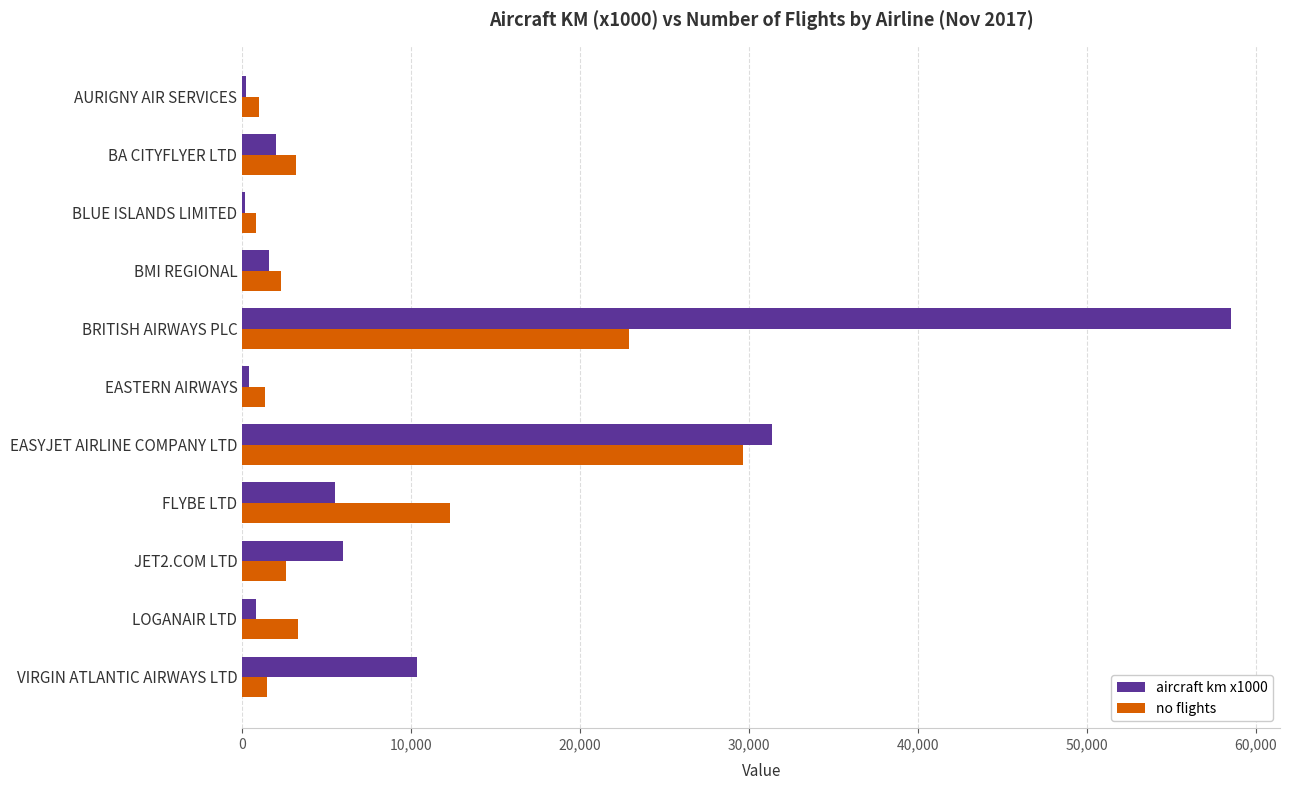

What is the average value of the no flights series?

7338